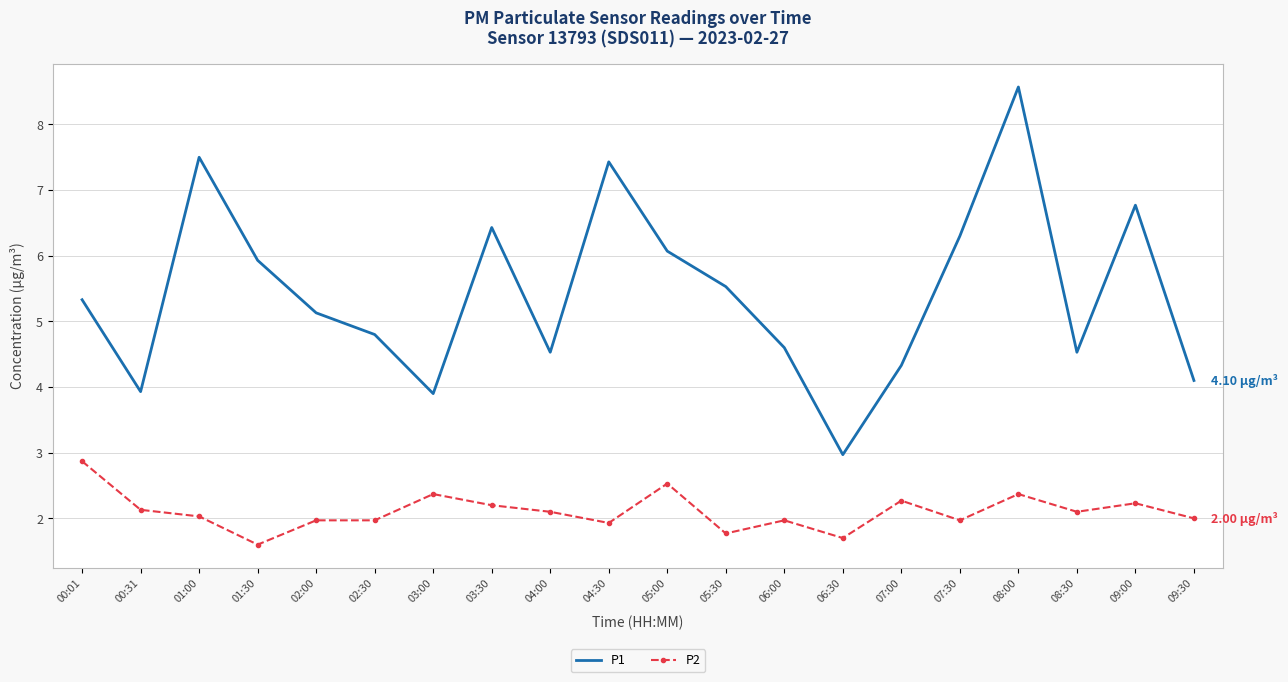

How many interior local peaks does the P1 series have?

5